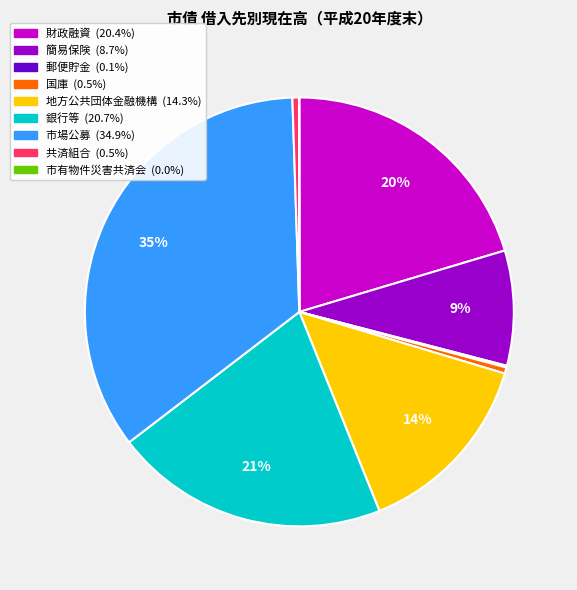

Between 簡易保険 and 財政融資, which is larger?

財政融資